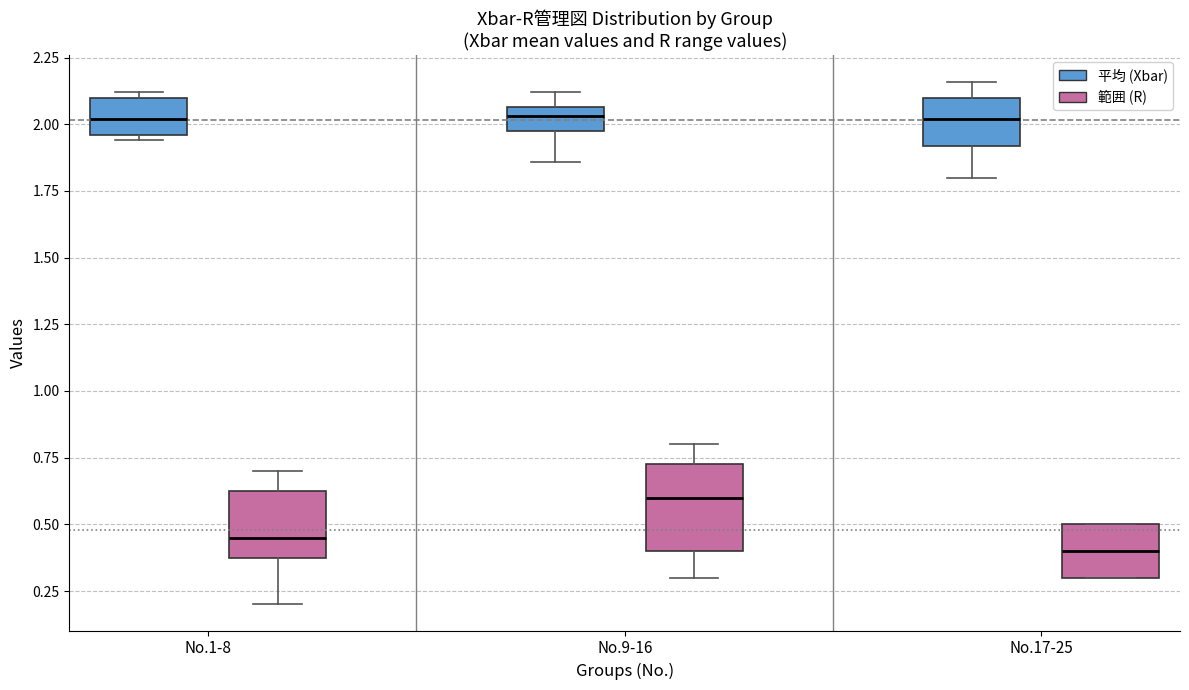

Comparing the boxes themselves (not the whiskers), which one is the tallest?

No.9-16 (範囲 (R))